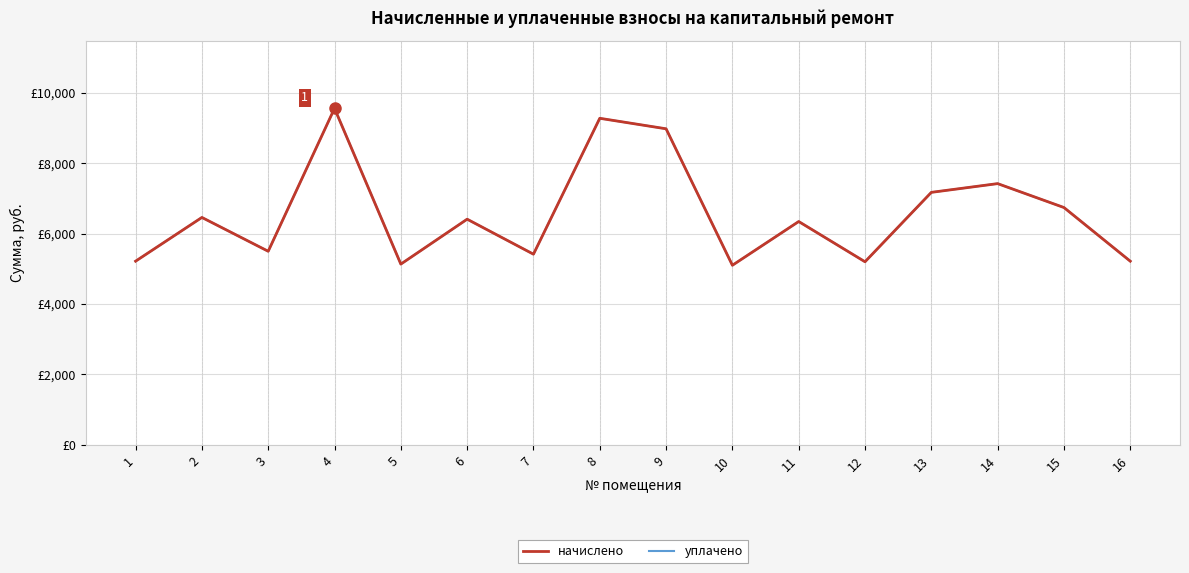

Is this an area chart (filled region under the line)?

No